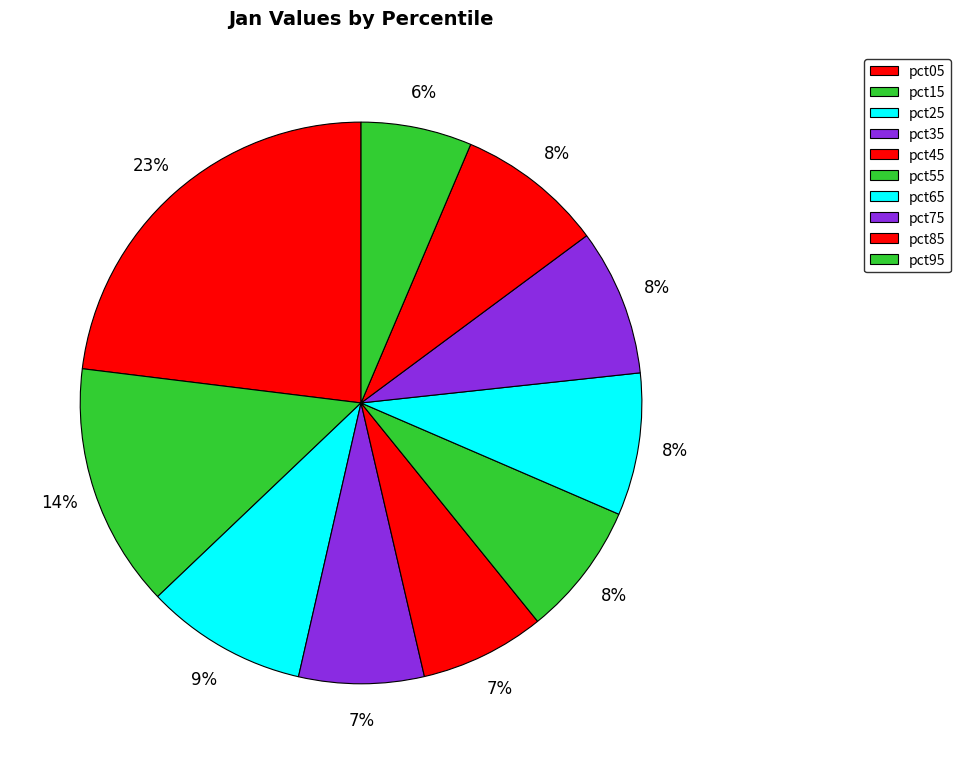

How many segments does this pie chart have?

10